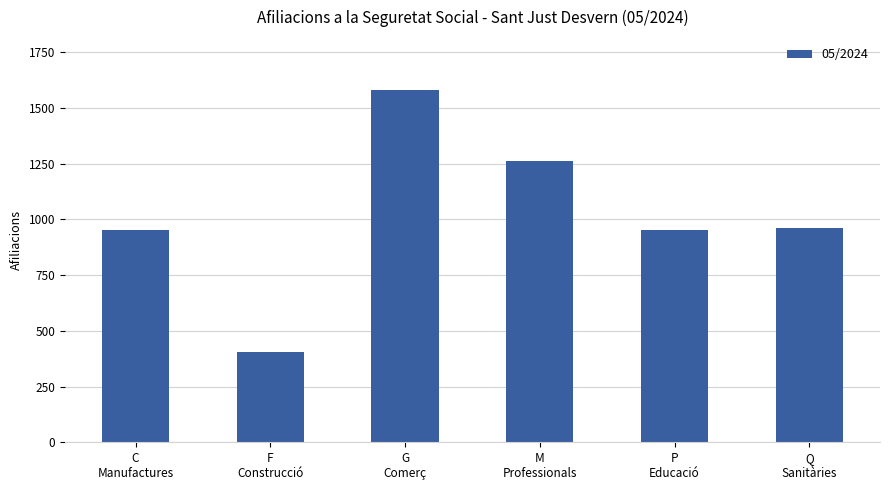

Which has a higher value, F
Construcció or G
Comerç?

G
Comerç